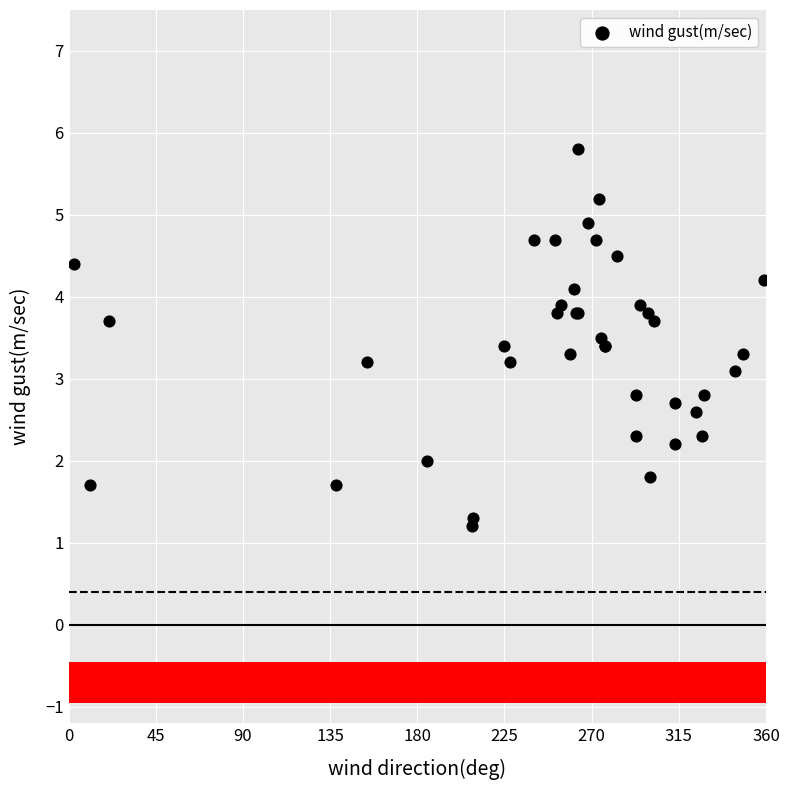

What Y value in the scatter plot is closest to 3?

3.1